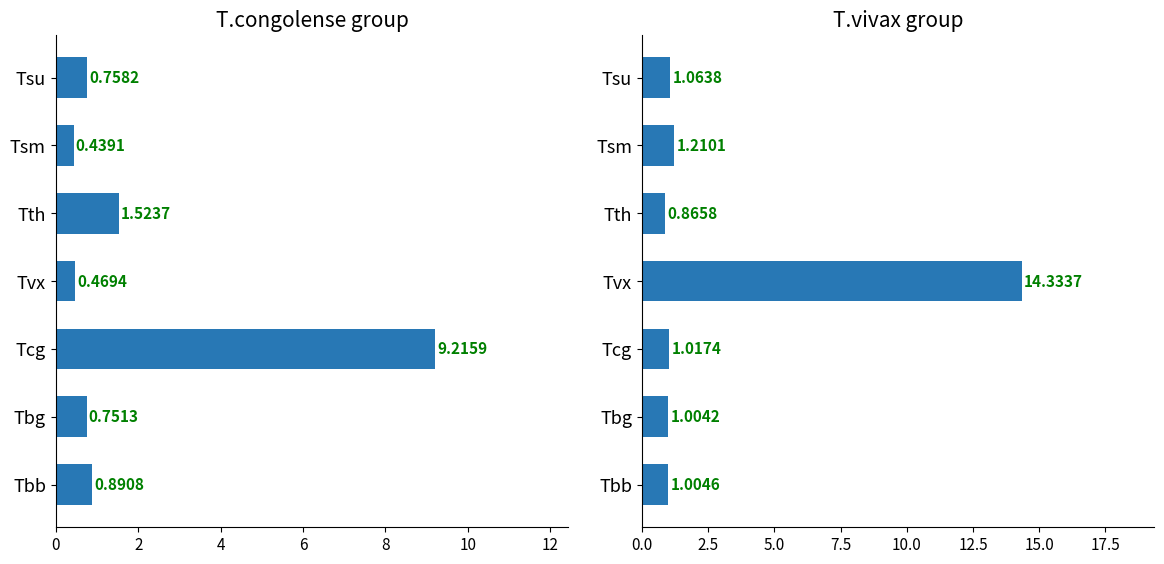

Reading left to right, transcribe all the data shown in this chart.

T.congolense (mean): 0.9	0.8	9.2	0.5	1.5	0.4	0.8
T.vivax (mean): 1.0	1.0	1.0	14.3	0.9	1.2	1.1